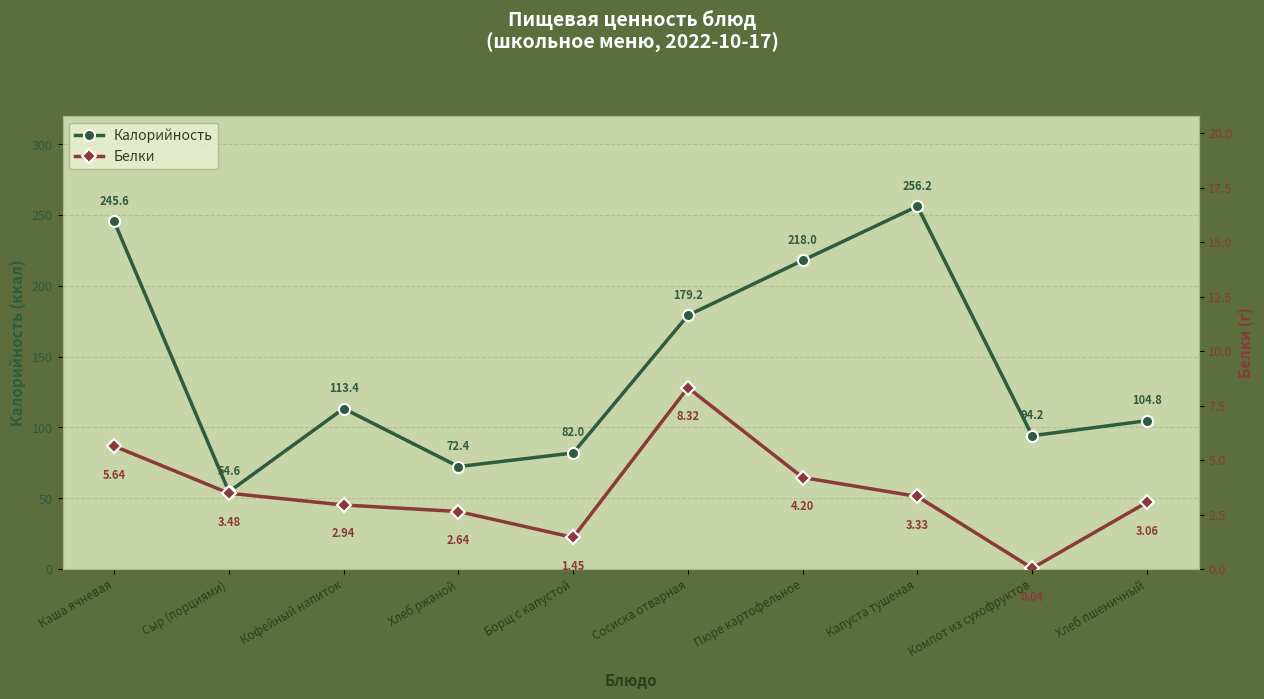

What is the approximate value of Калорийность at Компот из сухофруктов?

94.2